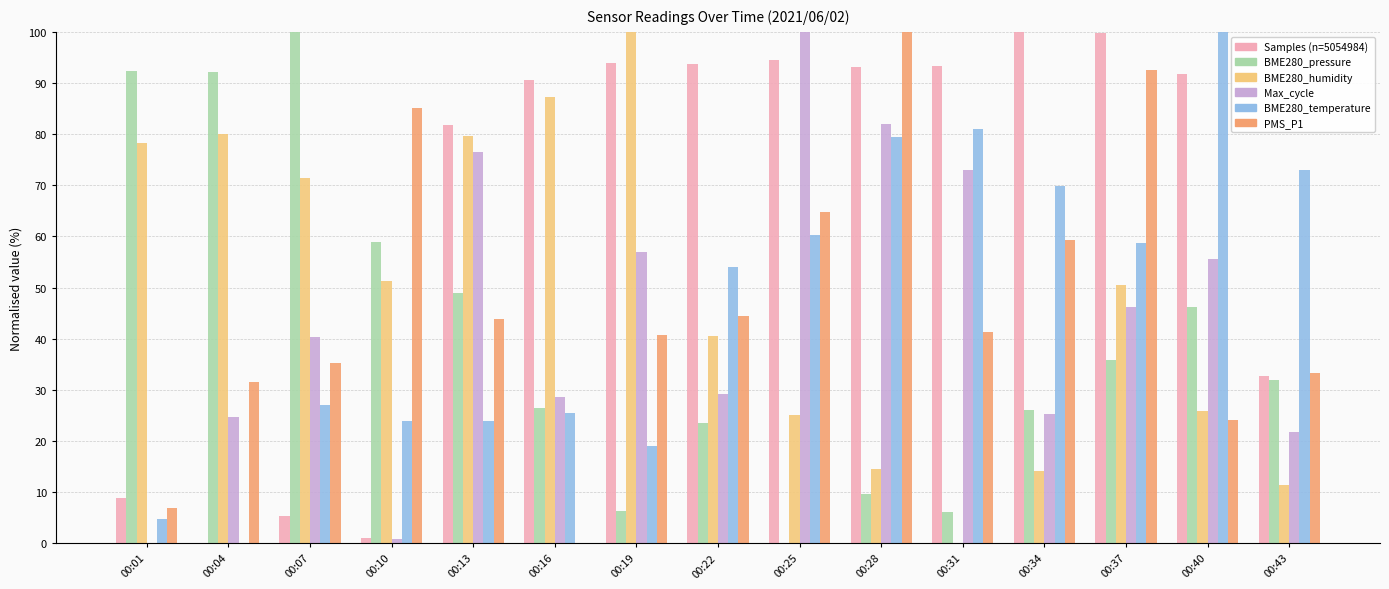

What is the maximum value shown in the chart?

100.0